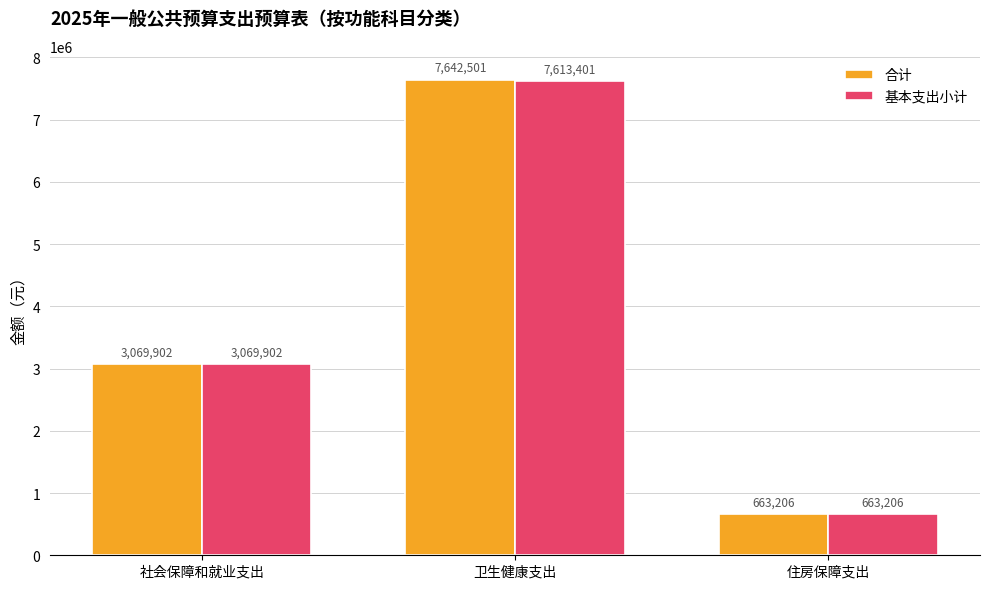

Which series has the largest total across all categories?

合计